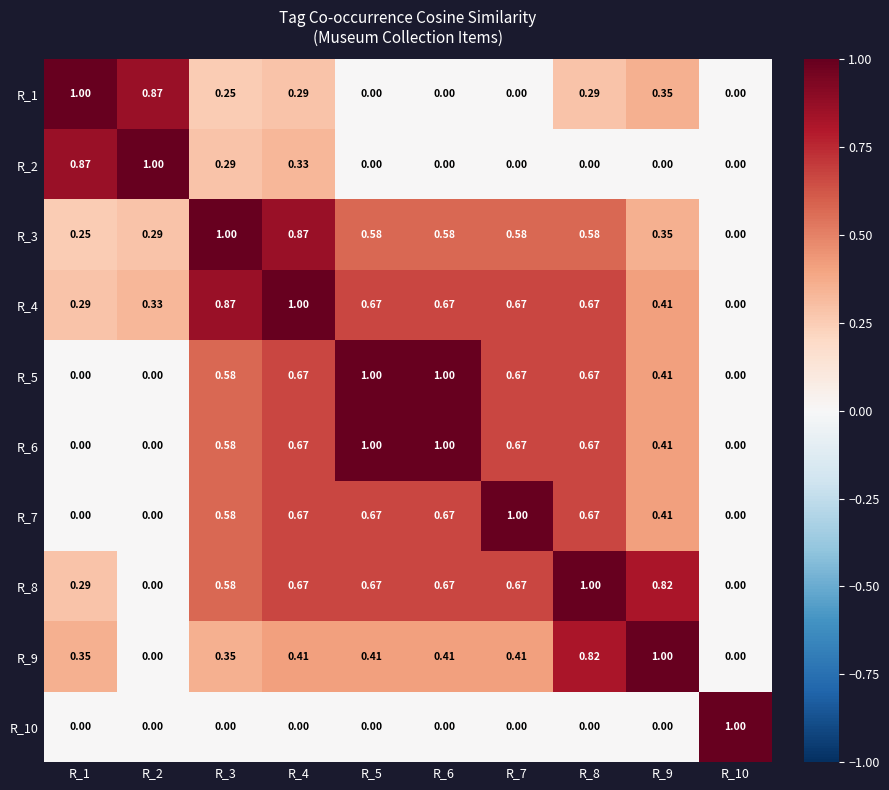

Count the number of data series in this chart.

10